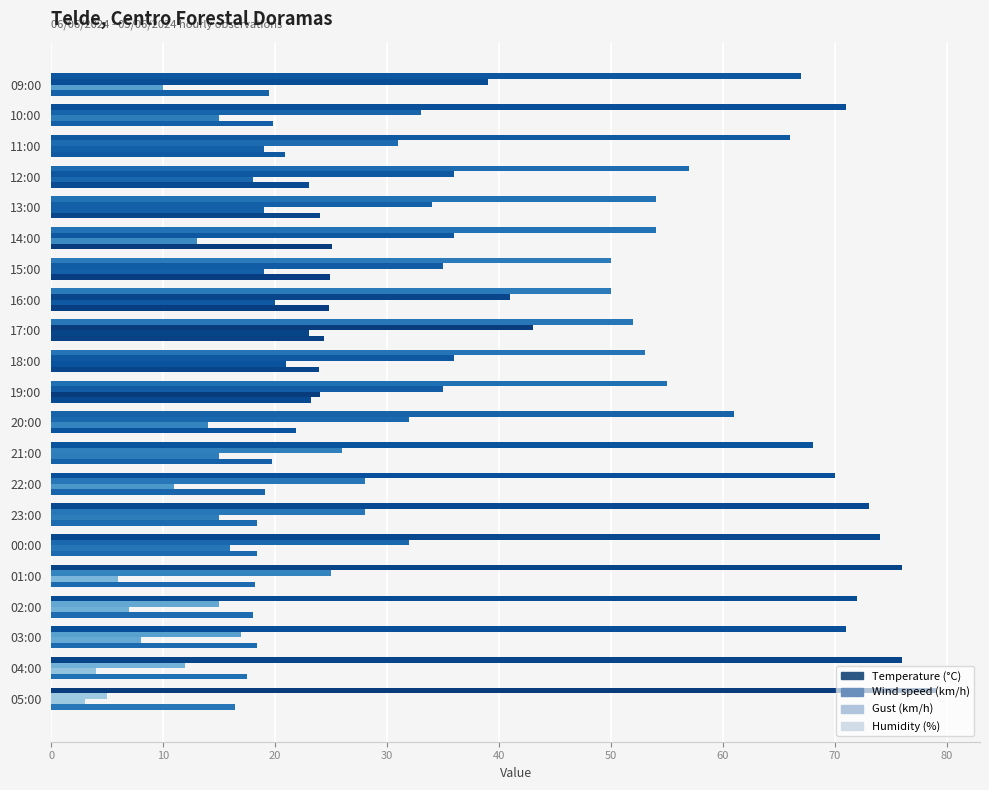

Reading left to right, extract all data points from this chart.

Temperature (°C): 16.4	17.5	18.4	18.0	18.2	18.4	18.4	19.1	19.7	21.9	23.2	23.9	24.4	24.8	24.9	25.1	24.0	23.0	20.9	19.8	19.5
Wind speed (km/h): 3.0	4.0	8.0	7.0	6.0	16.0	15.0	11.0	15.0	14.0	24.0	21.0	23.0	20.0	19.0	13.0	19.0	18.0	19.0	15.0	10.0
Gust (km/h): 5.0	12.0	17.0	15.0	25.0	32.0	28.0	28.0	26.0	32.0	35.0	36.0	43.0	41.0	35.0	36.0	34.0	36.0	31.0	33.0	39.0
Humidity (%): 79.0	76.0	71.0	72.0	76.0	74.0	73.0	70.0	68.0	61.0	55.0	53.0	52.0	50.0	50.0	54.0	54.0	57.0	66.0	71.0	67.0